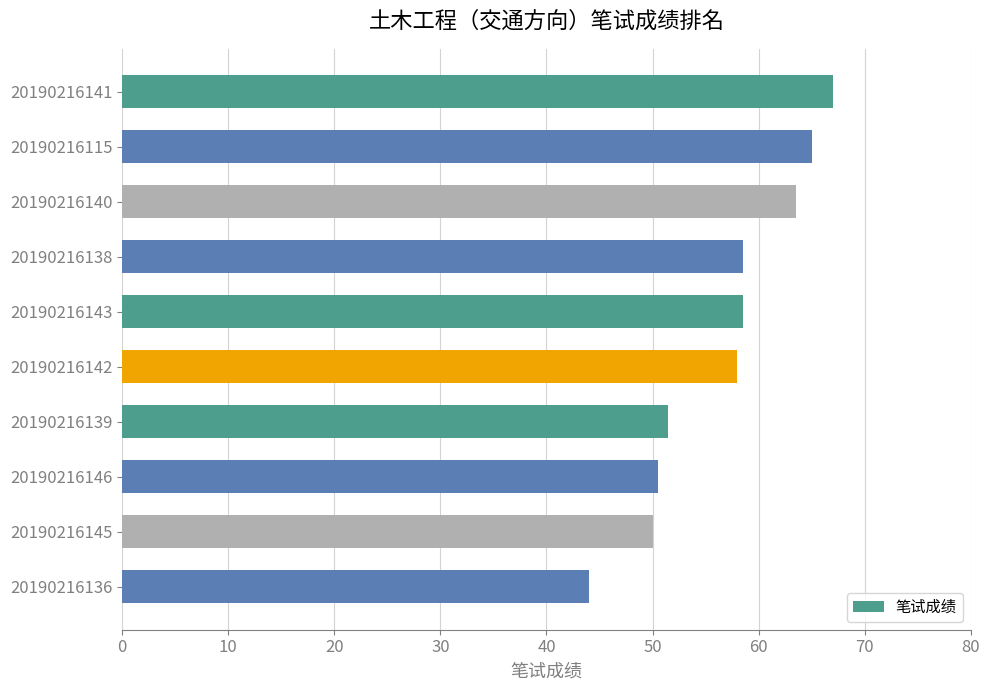

Approximately how many times larger is the value at 20190216136 compared to 20190216115?

0.7